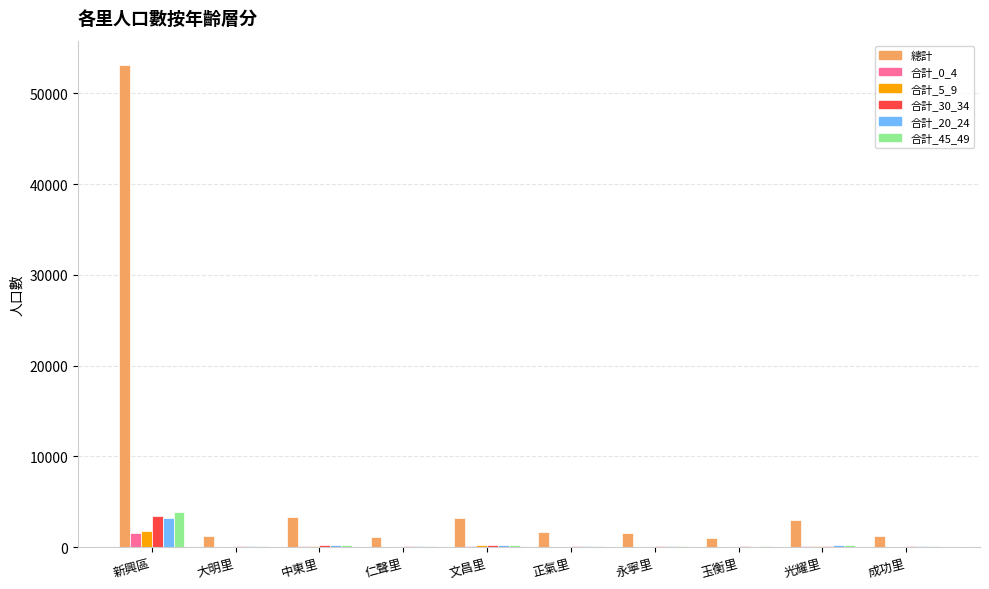

The 合計_20_24 series shows 105 at 正氣里. True or false?

True